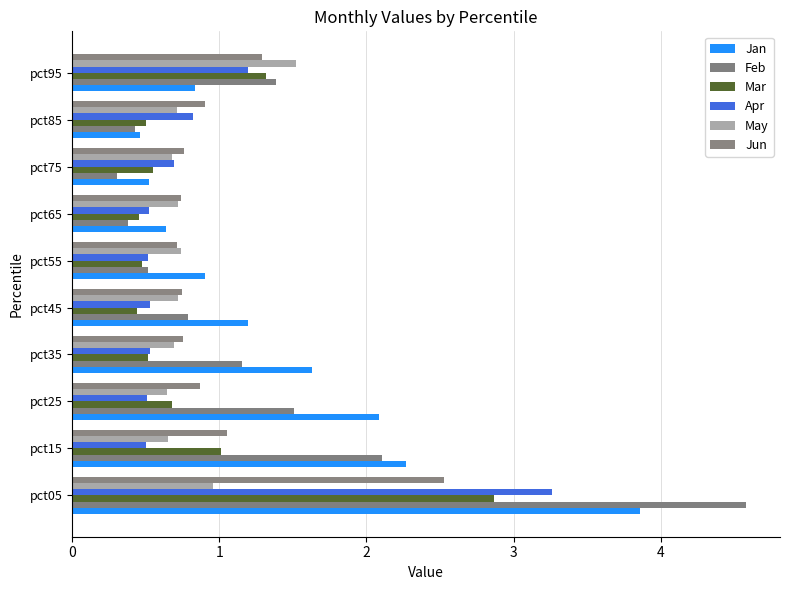

What is the maximum value shown in the chart?

4.6